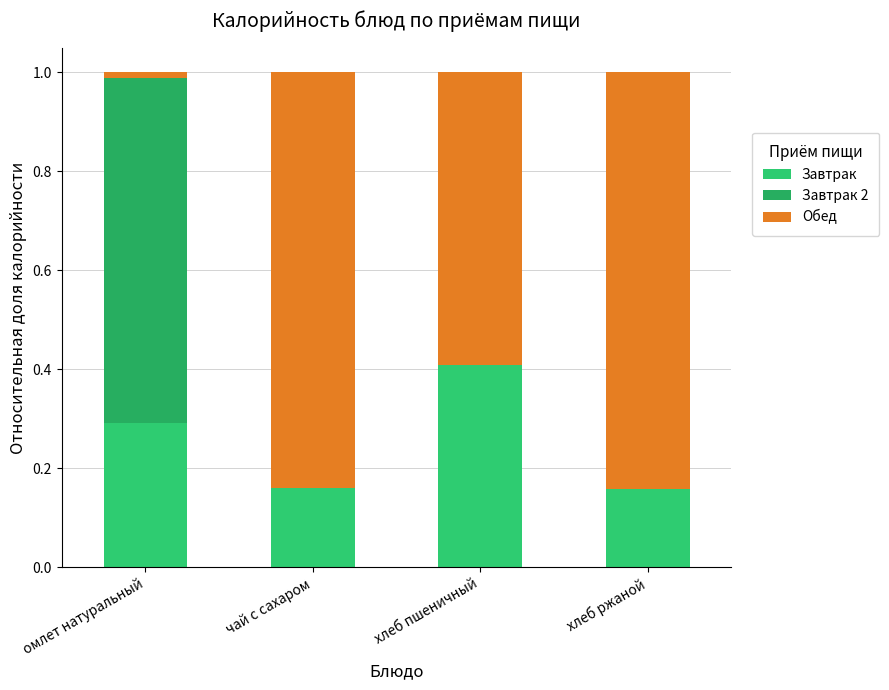

How many distinct data groups are displayed?

3